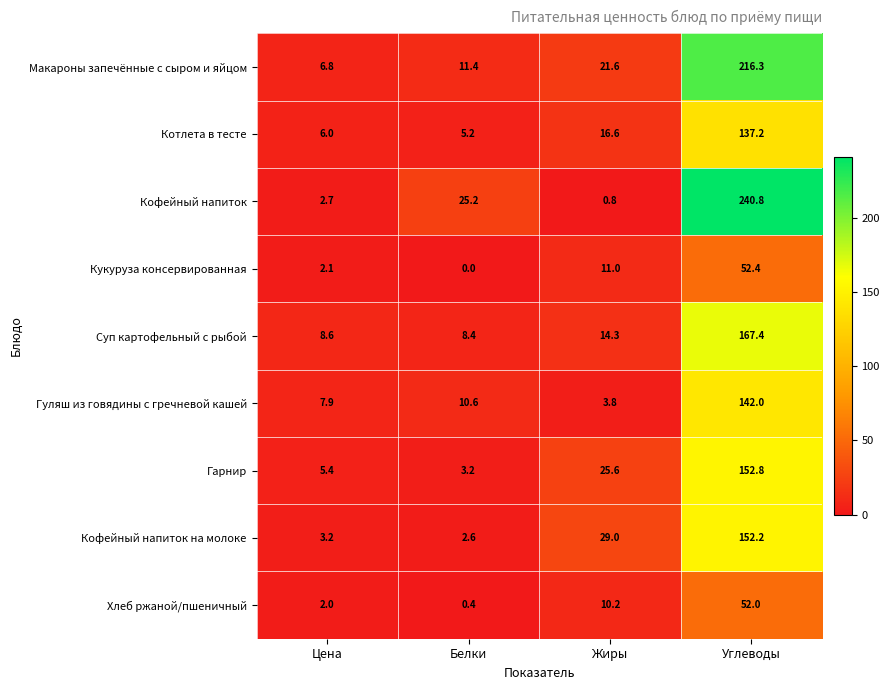

Is it true that Кукуруза консервированная equals 3.1 at Цена?

False